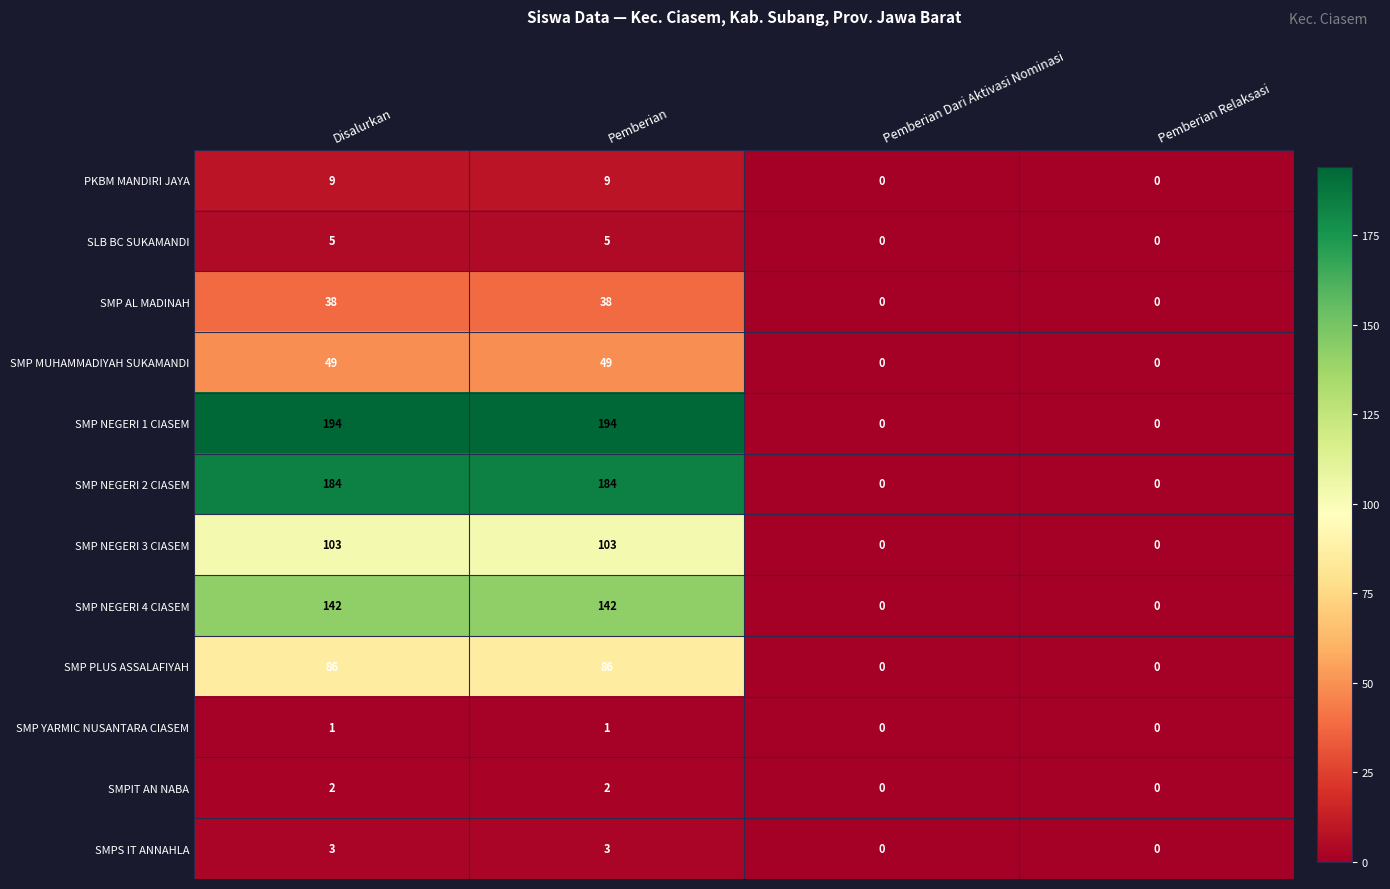

Which series has the widest spread of values?

SMP NEGERI 1 CIASEM